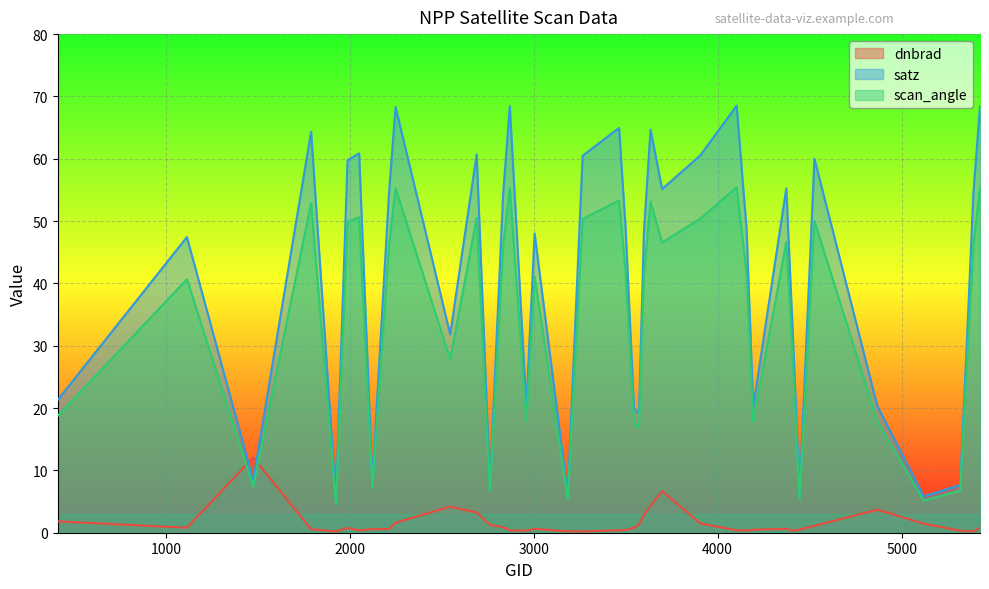

Rank the series by their maximum value, from lowest to highest.

dnbrad, scan_angle, satz